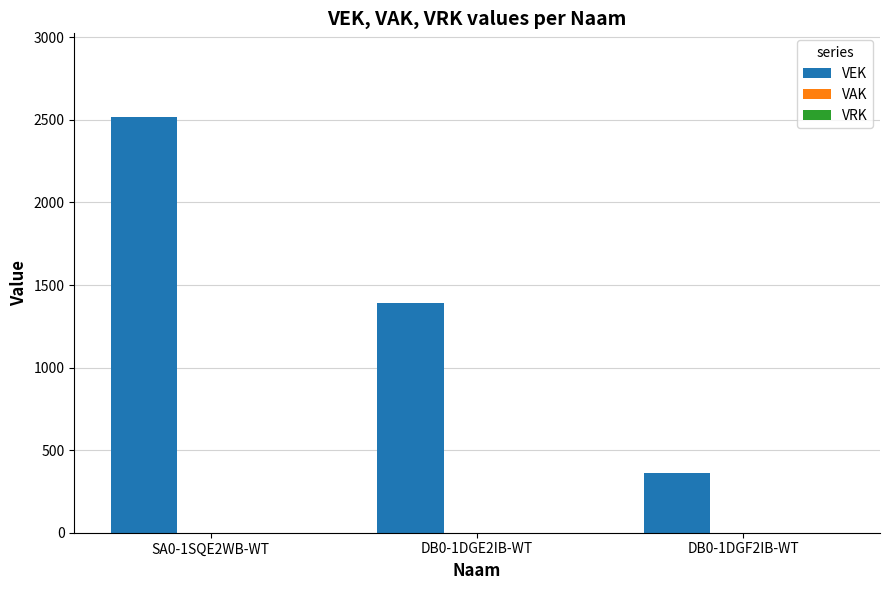

What is the label of the 3rd bar from the right?

SA0-1SQE2WB-WT